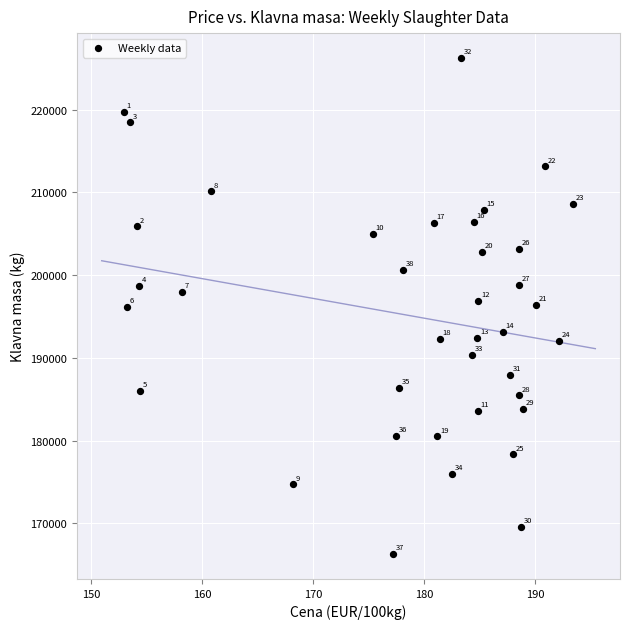

What is the range of Y values (max minus min)?

59947